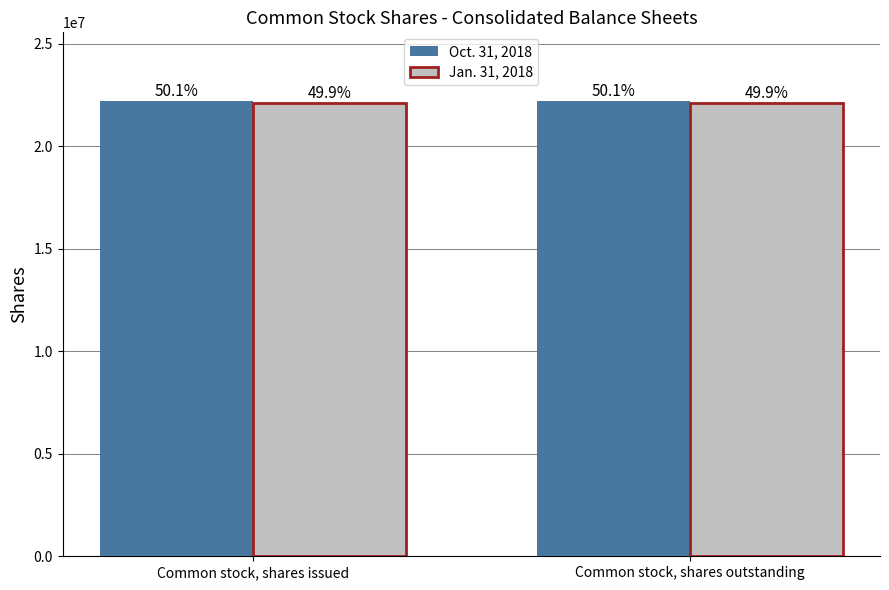

What are all the series names shown in the legend?

Oct. 31, 2018, Jan. 31, 2018